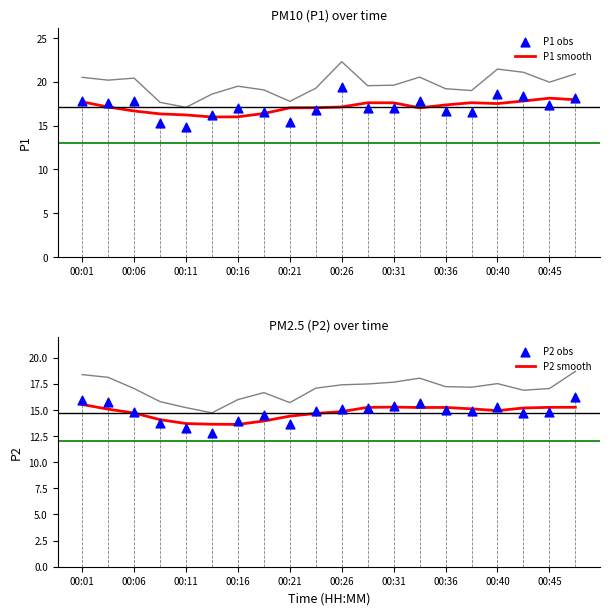

The P1 smooth series shows 17.0 at 00:21. True or false?

True